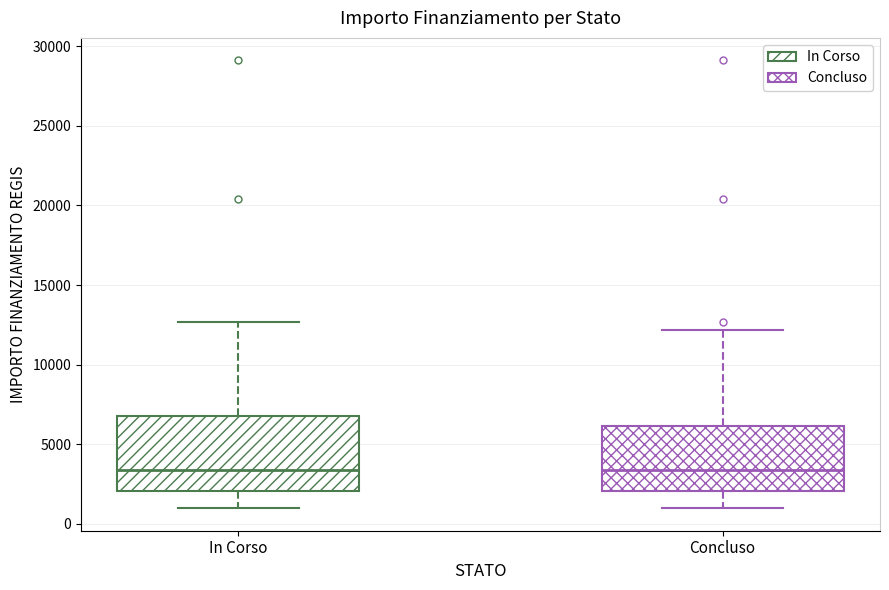

Reading left to right, transcribe this box plot: for each box, give where its median line is, the range the box spans, and where its two whiskers end, as read against the y-axis. The values are not printed on the chart, so give them approximately, as read against the axis.

In Corso: median 3500, box 2000 to 7000, whiskers 1000 to 12500
Concluso: median 3500, box 2000 to 6000, whiskers 1000 to 12000